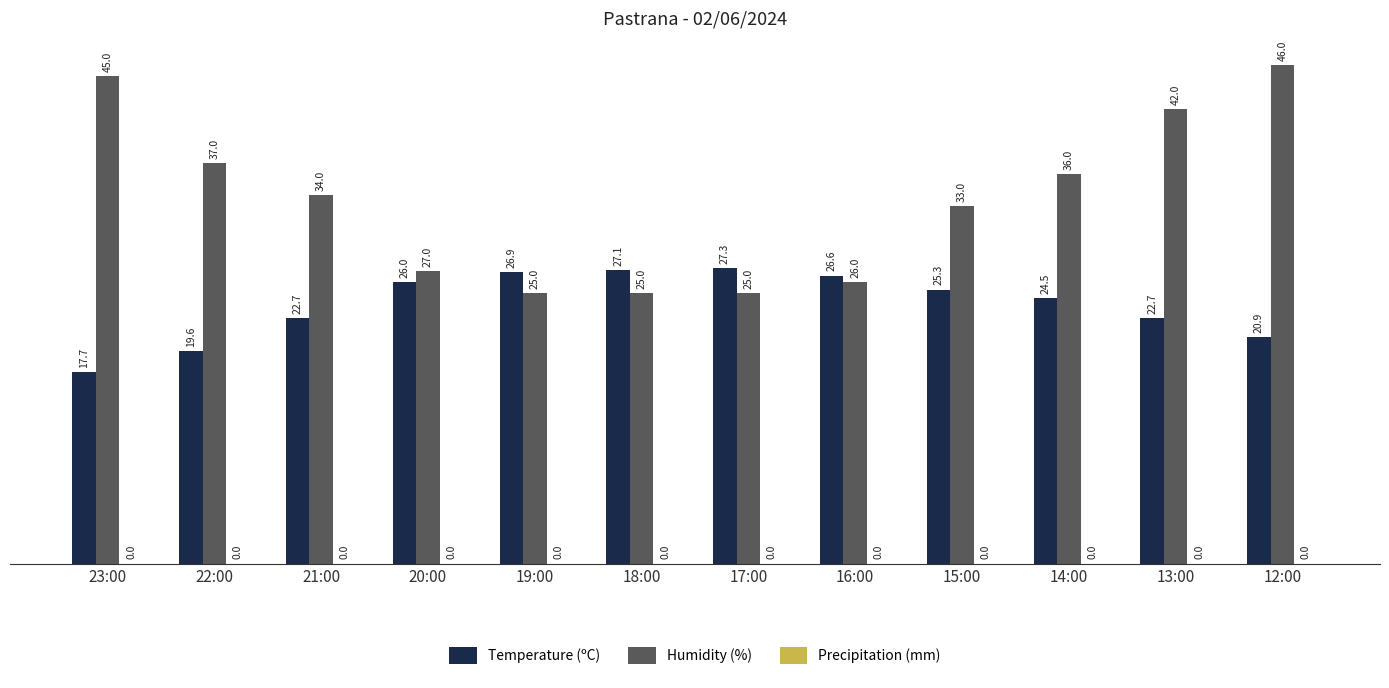

Which category has the highest value in the Temperature (ºC) series?

17:00